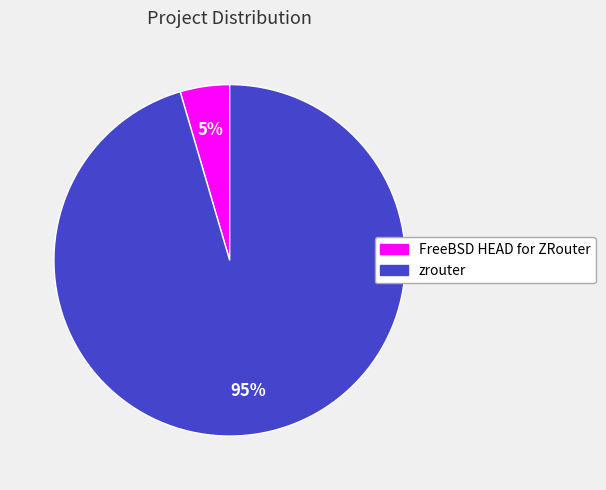

Which has a higher value, zrouter or FreeBSD HEAD for ZRouter?

zrouter